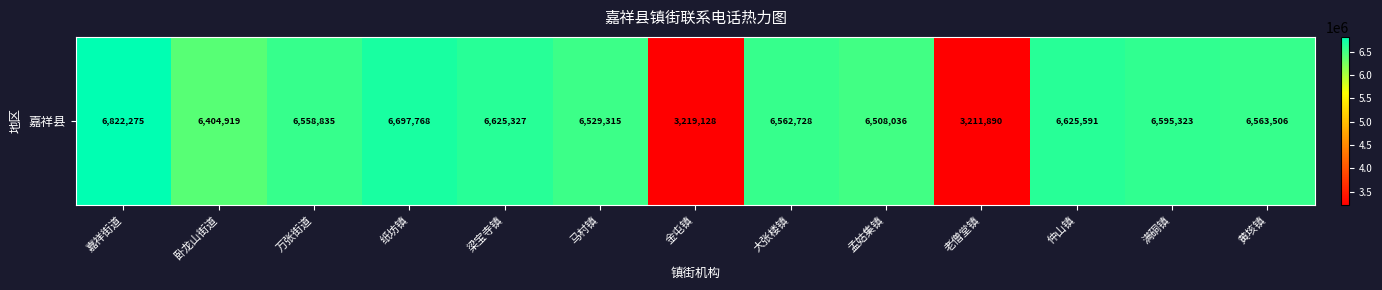

Rank the categories by value from lowest to highest.

老僧堂镇, 金屯镇, 卧龙山街道, 孟姑集镇, 马村镇, 万张街道, 大张楼镇, 黄垓镇, 满硐镇, 梁宝寺镇, 仲山镇, 纸坊镇, 嘉祥街道